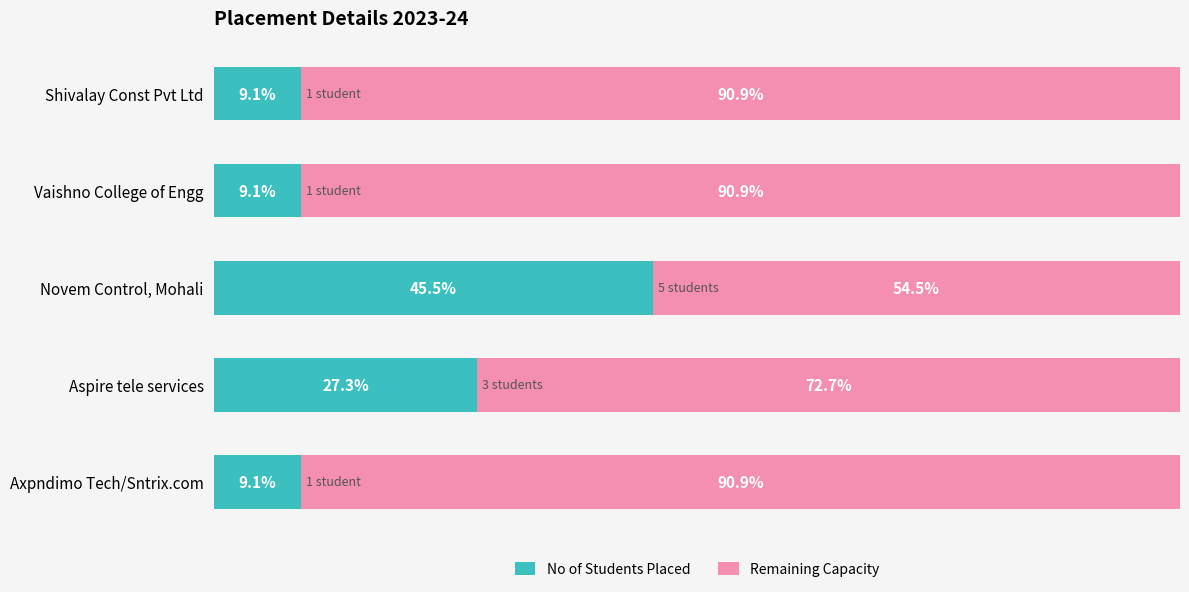

At which label does No of Students Placed reach its peak?

Novem Control, Mohali